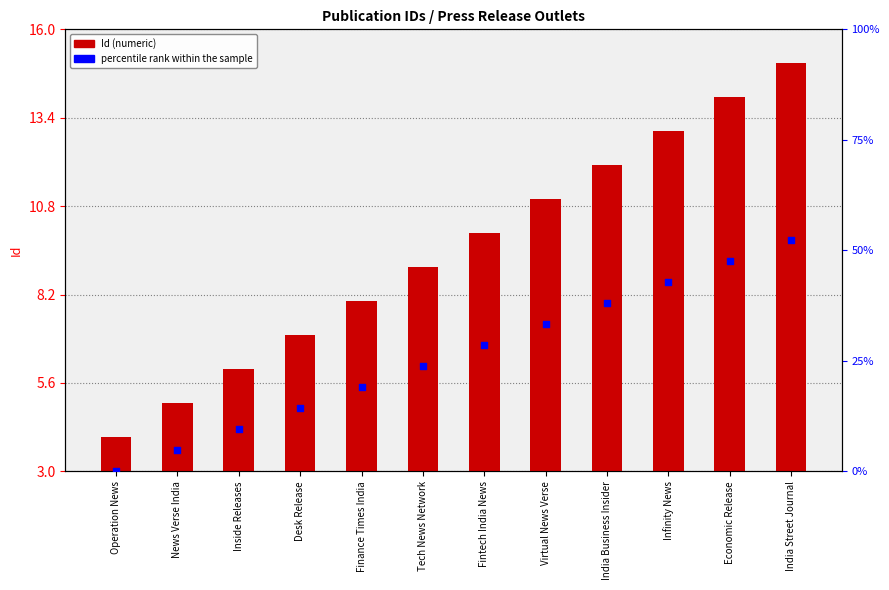

What is the total value across all series at Inside Releases?

15.5